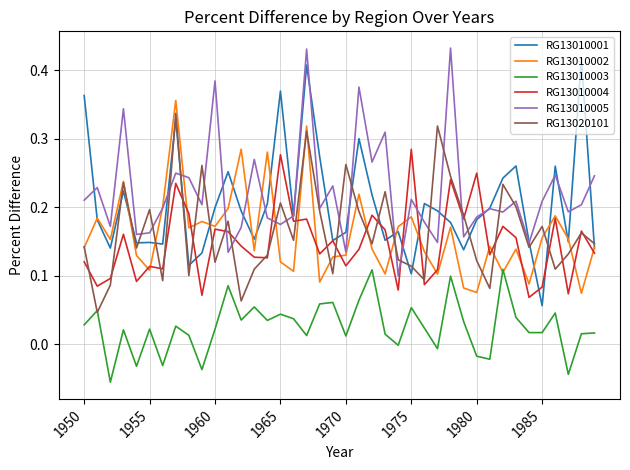

True or false: RG13010003 and RG13010005 intersect in this chart.

False